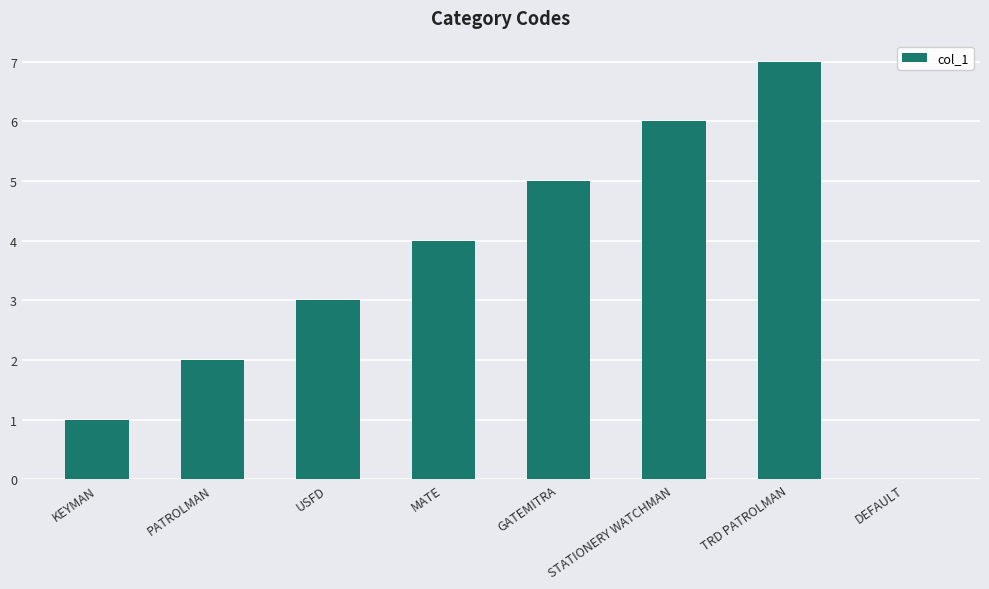

Which has a higher value, PATROLMAN or DEFAULT?

PATROLMAN